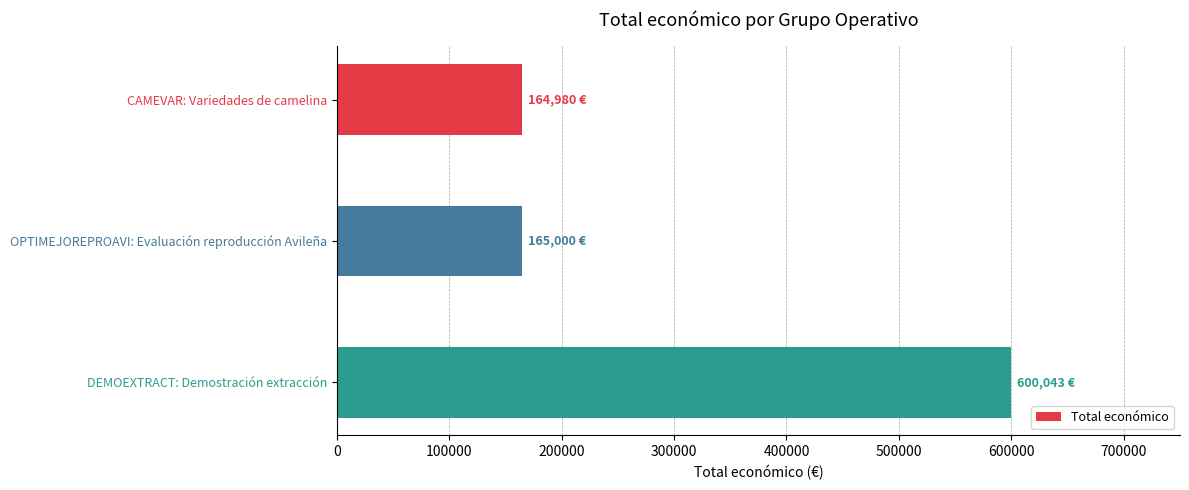

What is the sum of the values at CAMEVAR: Variedades de camelina and OPTIMEJOREPROAVI: Evaluación reproducción Avileña?

329980